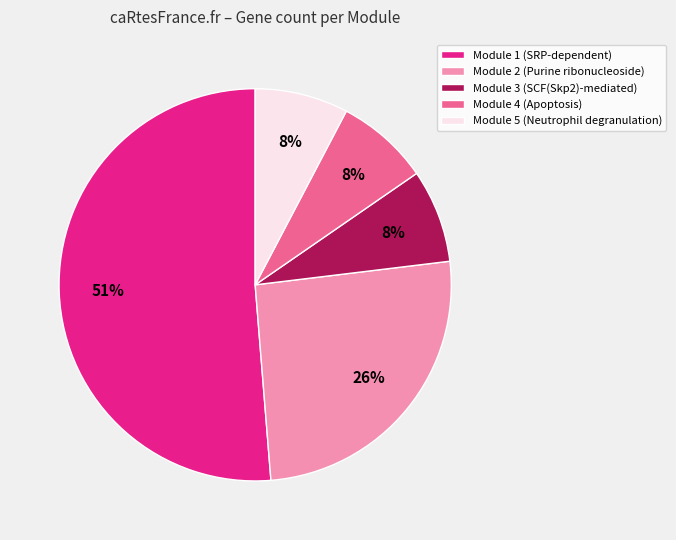

Between Module 4 (Apoptosis) and Module 2 (Purine ribonucleoside), which is larger?

Module 2 (Purine ribonucleoside)